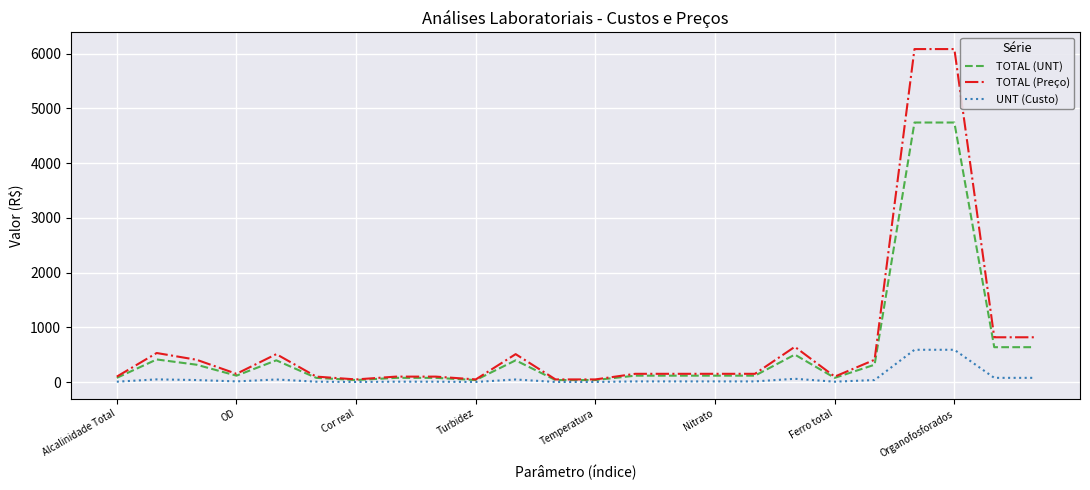

Which series has the largest range (max minus min)?

TOTAL (Preço)